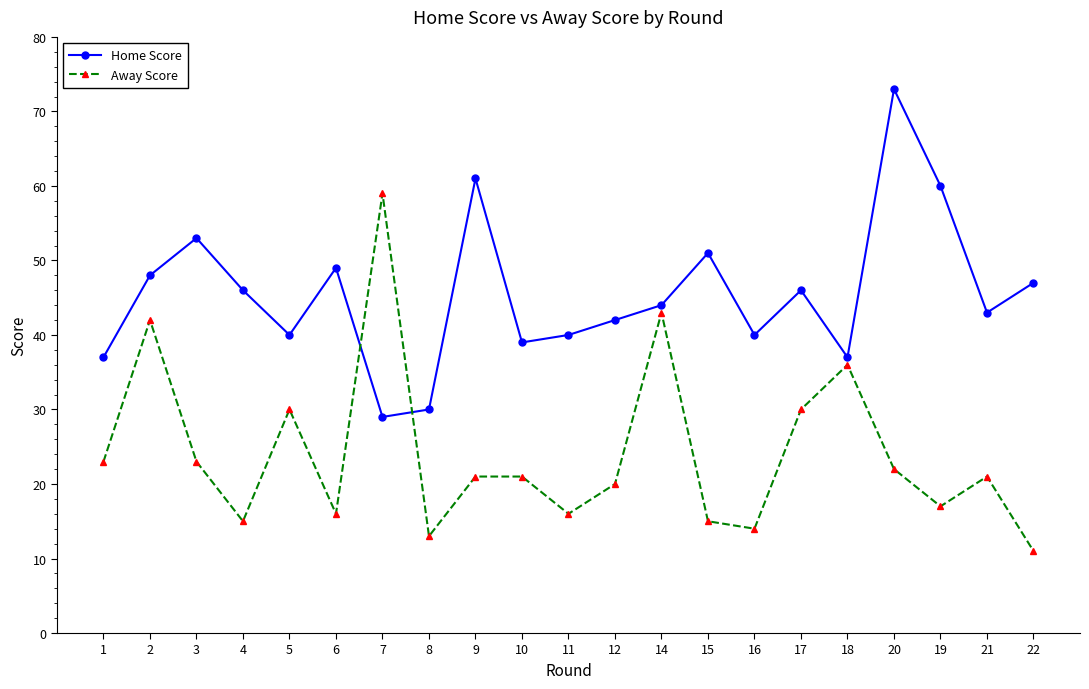

What are all the series names shown in the legend?

Home Score, Away Score